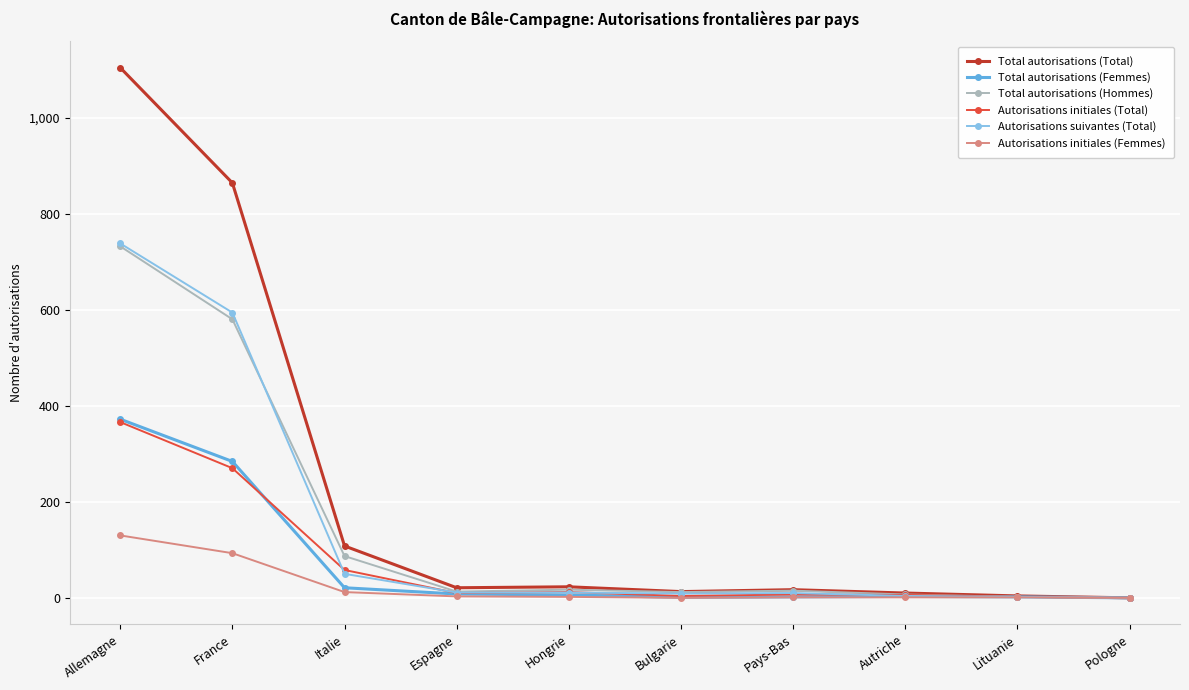

What are all the series names shown in the legend?

Total autorisations (Total), Total autorisations (Femmes), Total autorisations (Hommes), Autorisations initiales (Total), Autorisations suivantes (Total), Autorisations initiales (Femmes)